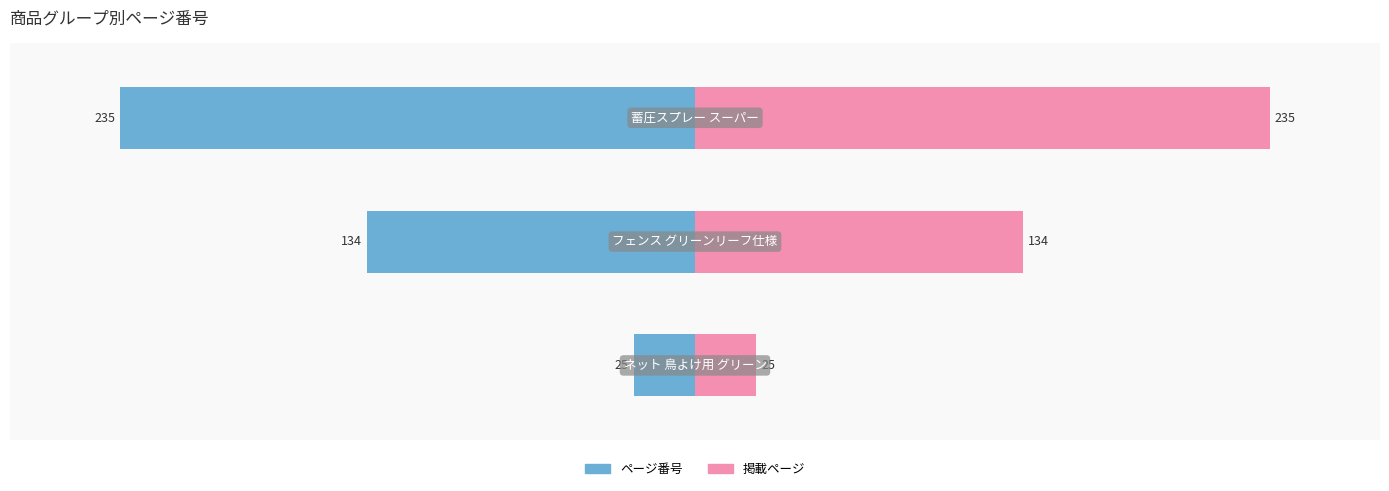

Between フェンス グリーンリーフ仕様 and 蓄圧スプレー スーパー, which series saw the biggest shift?

ページ番号